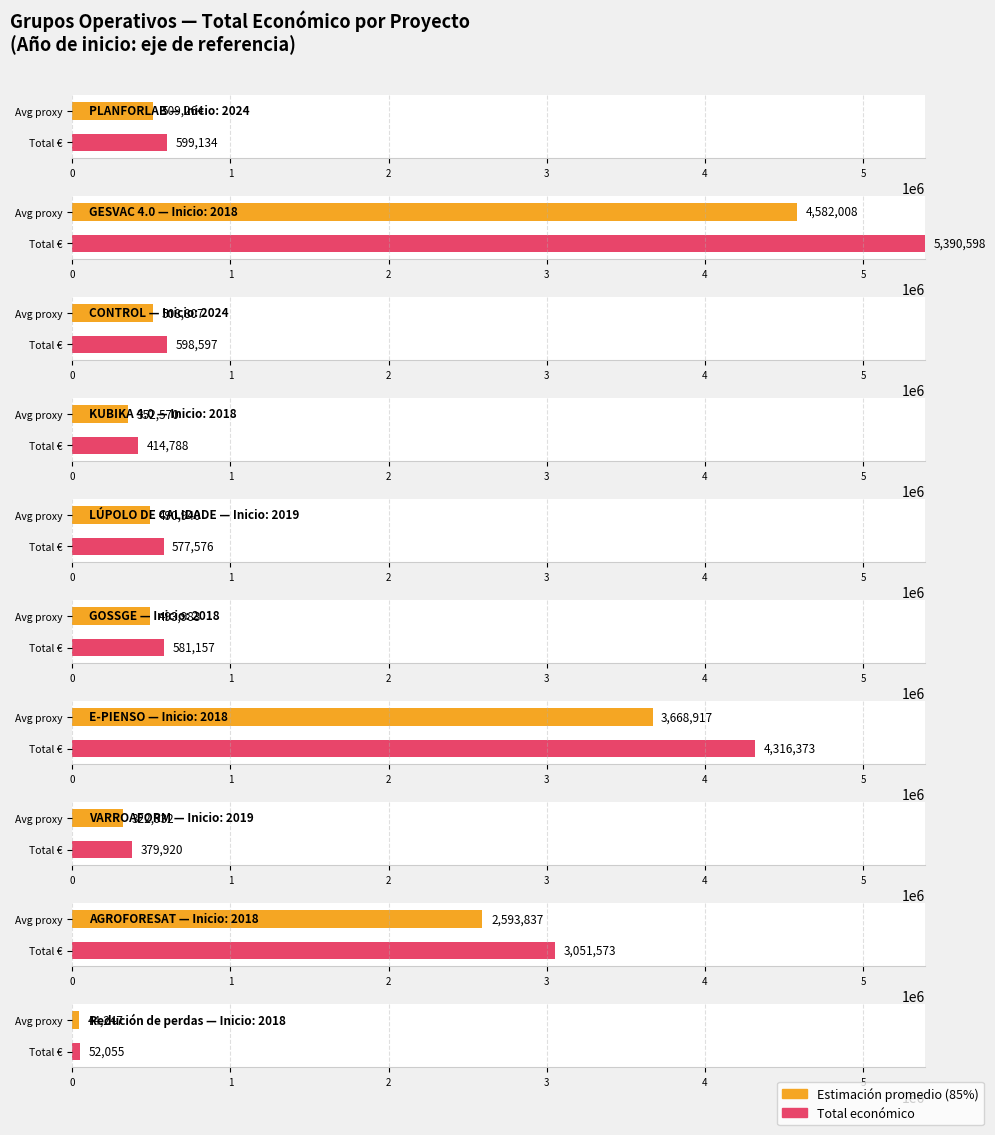

True or false: the data shows 5390598 at 2018.

True